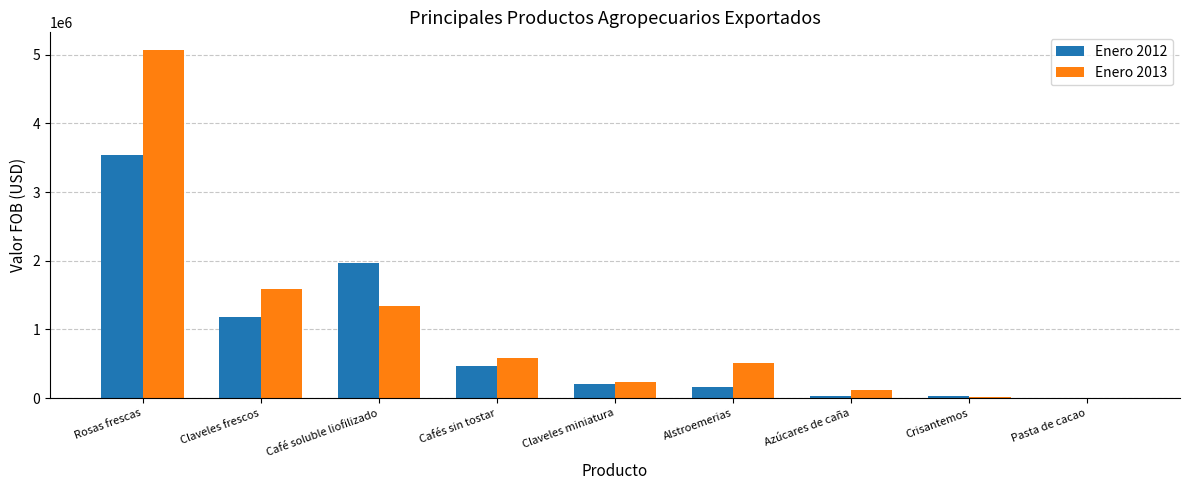

Are the bars grouped side by side (vs. stacked)?

Yes